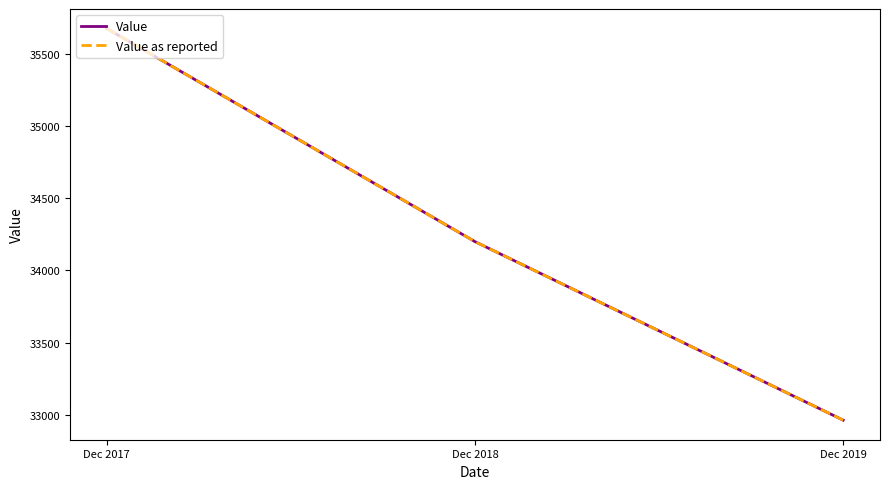

Does the chart display data point markers on the line(s)?

No